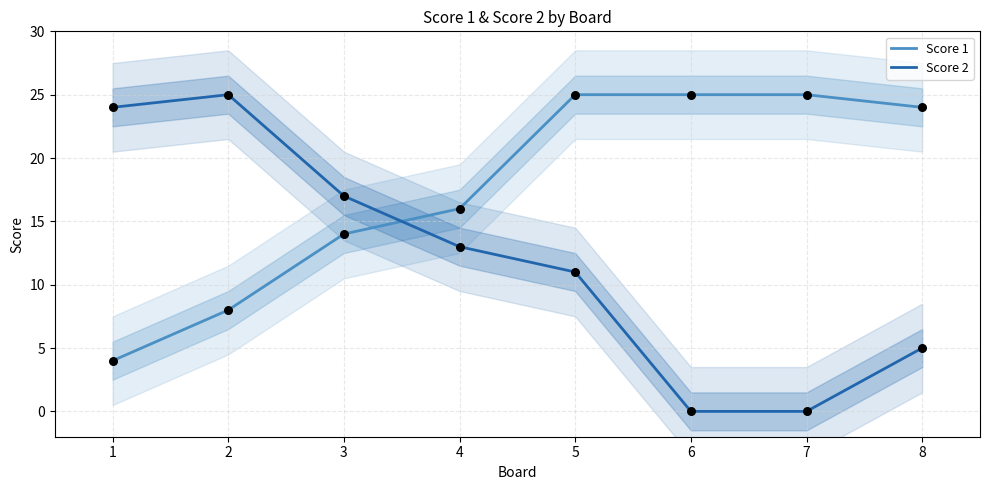

At which category is the sum across all series the highest?

5